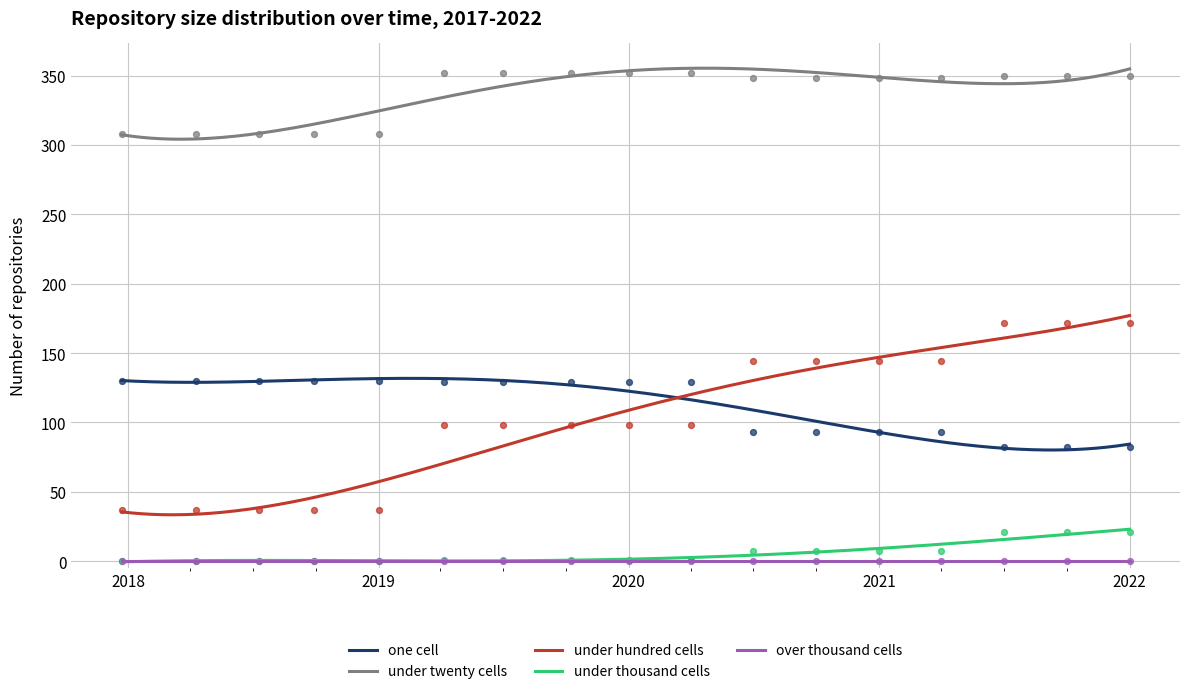

At which category is the sum across all series the highest?

2021-07-01